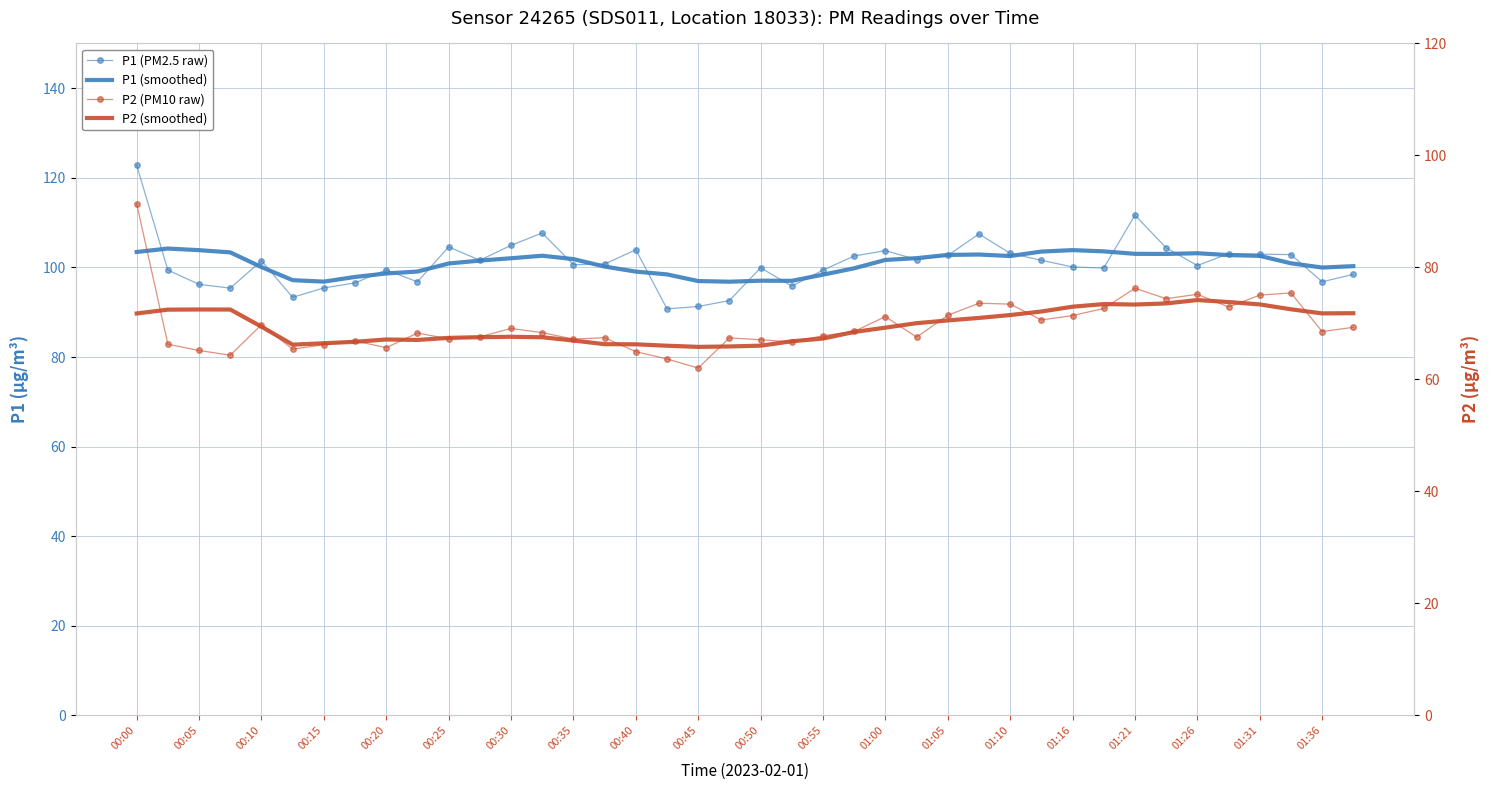

True or false: P2 (smoothed) and P1 (smoothed) intersect in this chart.

False